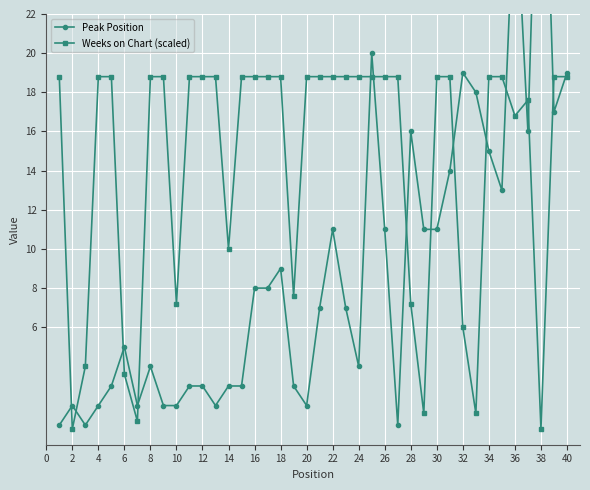

Count the number of categories in the chart.

40